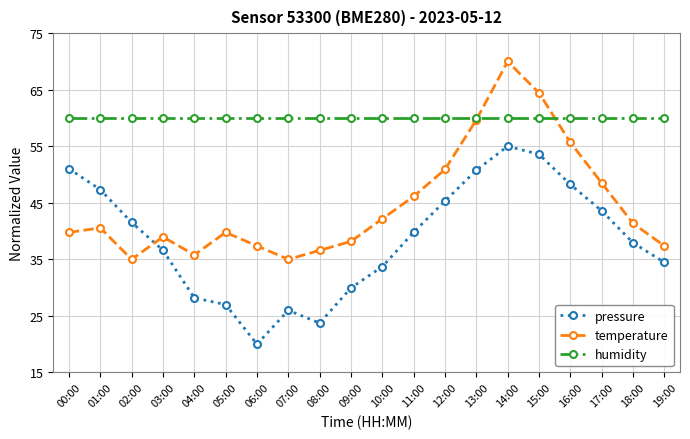

True or false: humidity and pressure intersect in this chart.

False